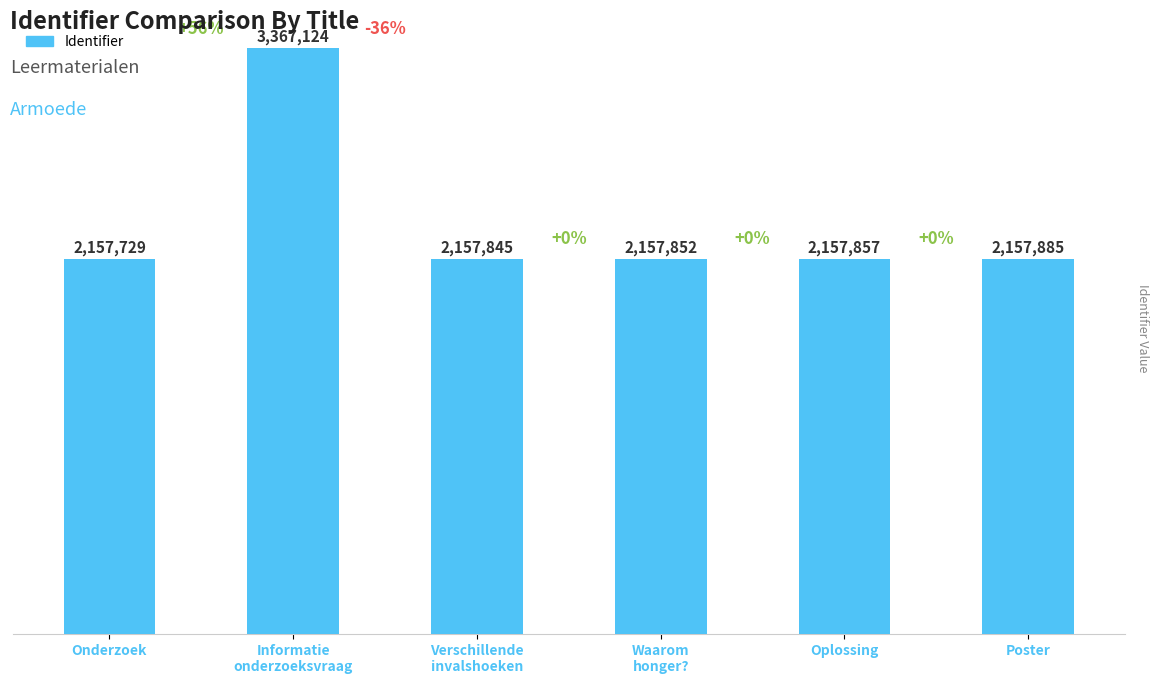

Reading left to right, extract all data points from this chart.

2157729	3367124	2157845	2157852	2157857	2157885